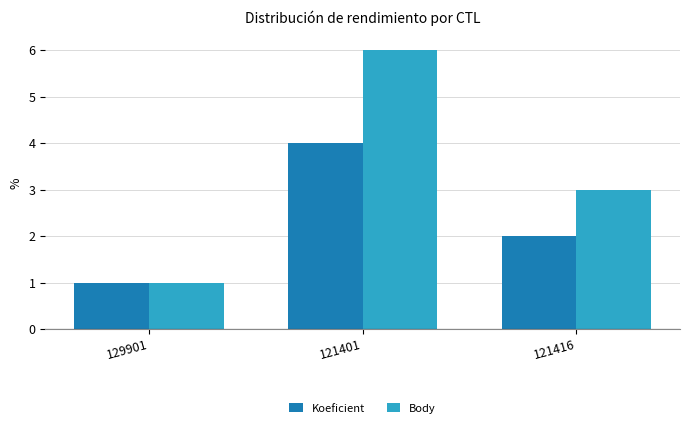

Count the number of categories in the chart.

3